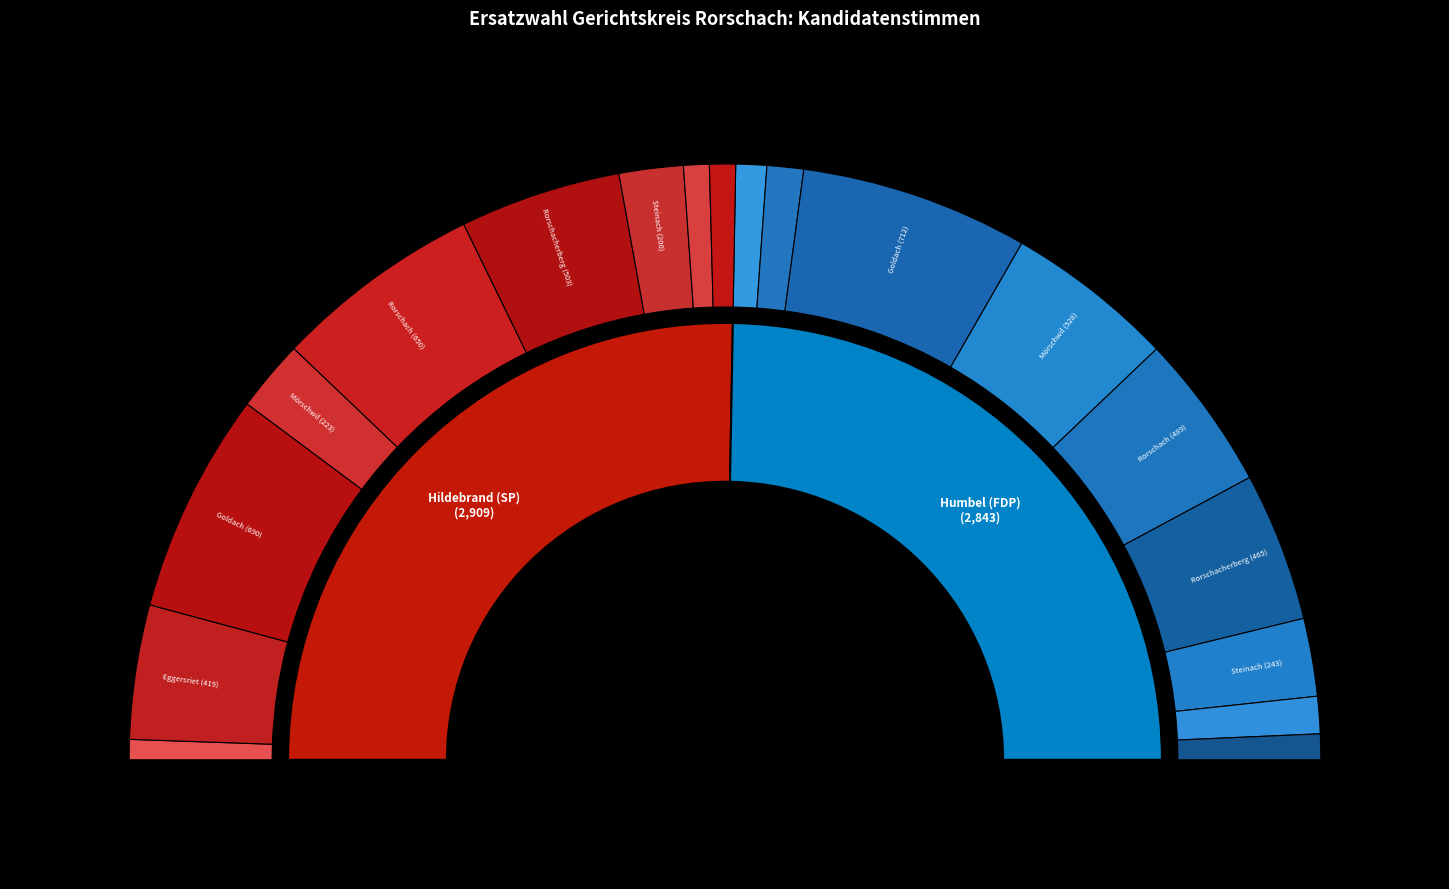

What is the largest slice in the pie chart?

Goldach